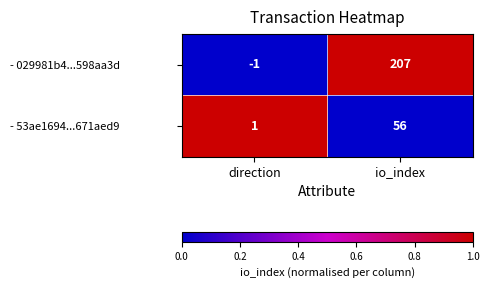

The - 029981b4...598aa3d series shows 207 at io_index. True or false?

True